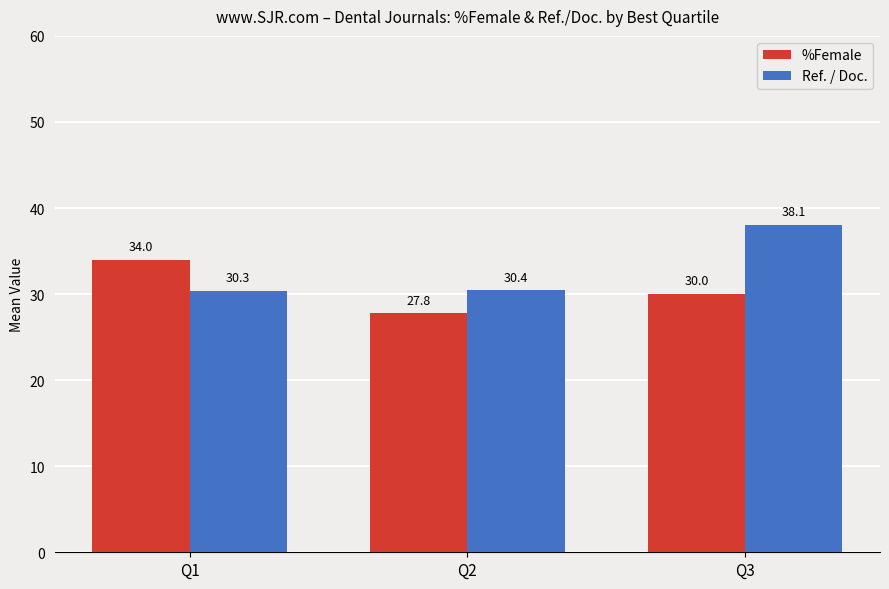

Reading right to left, transcribe all the data shown in this chart.

%Female: 30.0	27.8	34.0
Ref. / Doc.: 38.1	30.4	30.3